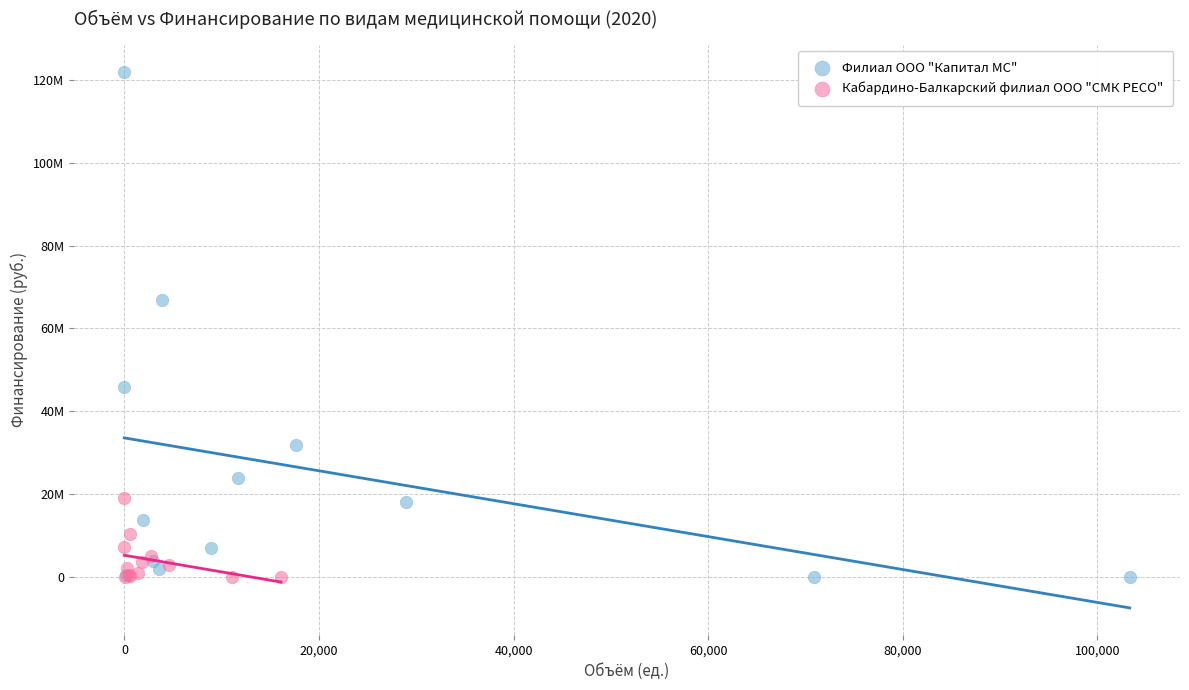

What are all the series names shown in the legend?

Филиал ООО "Капитал МС", Кабардино-Балкарский филиал ООО "СМК РЕСО"